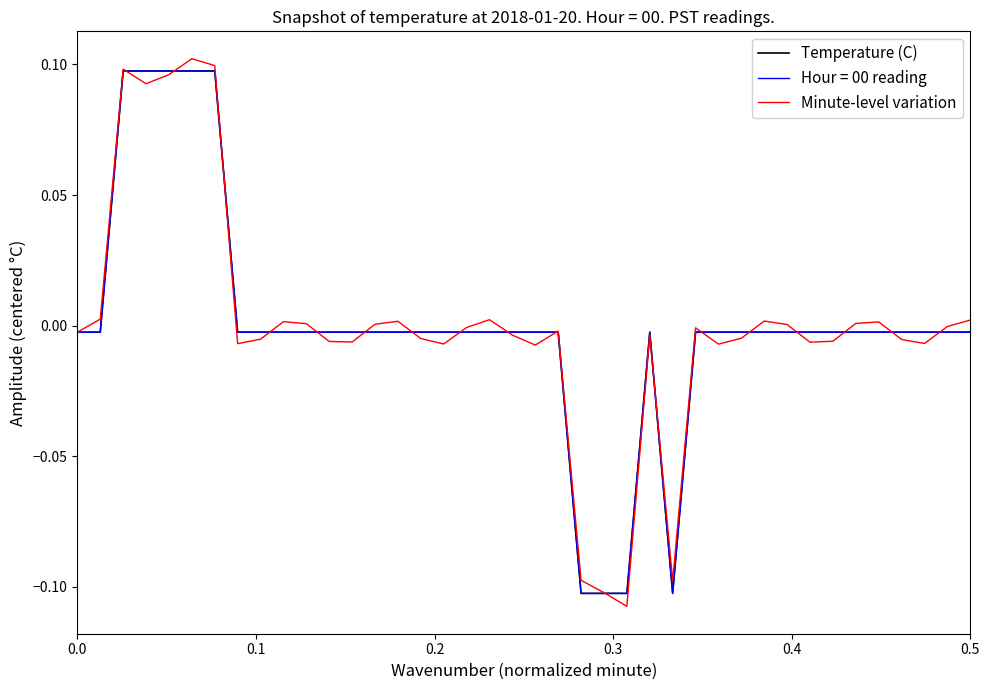

Does the chart display data point markers on the line(s)?

No